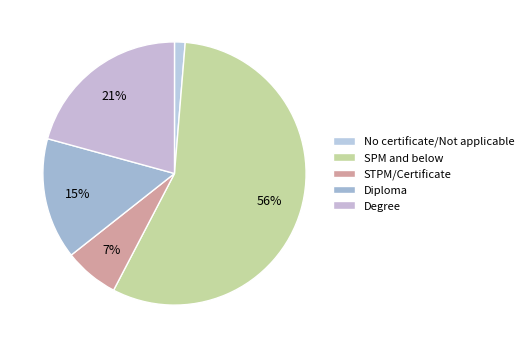

Approximately how many times larger is the value at STPM/Certificate compared to Degree?

0.3